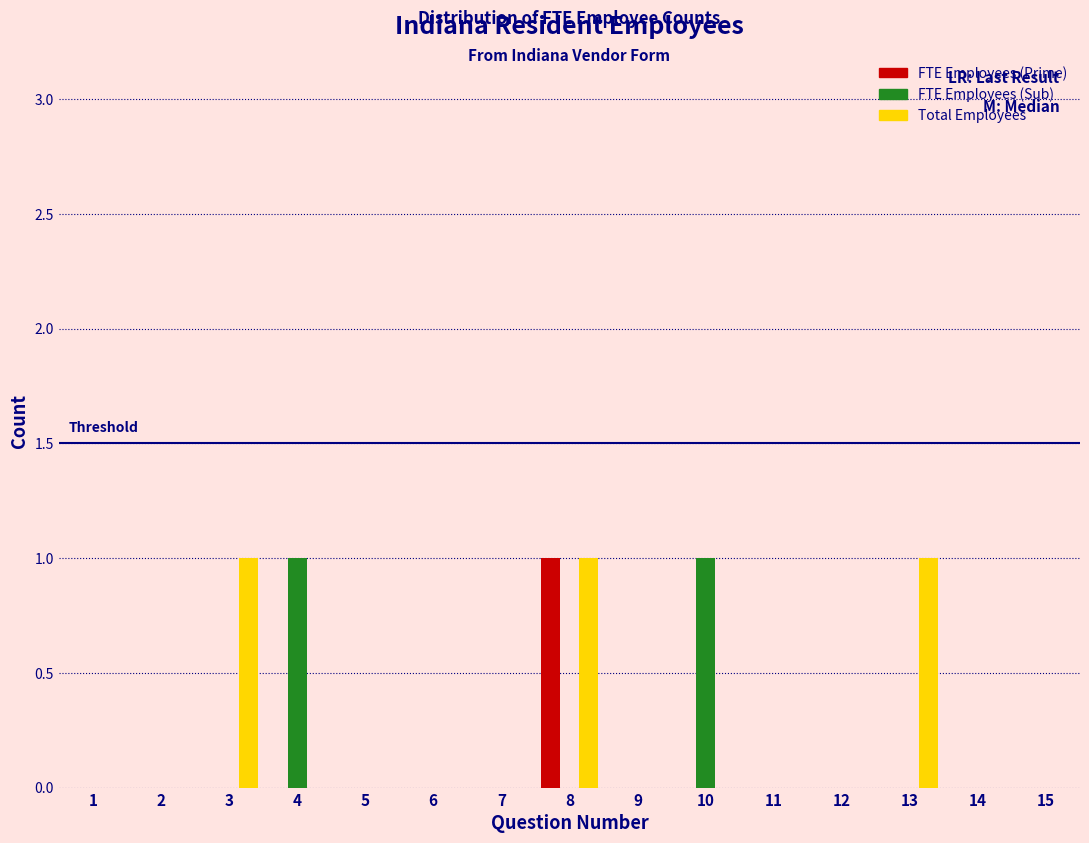

At which category is the sum across all series the highest?

8